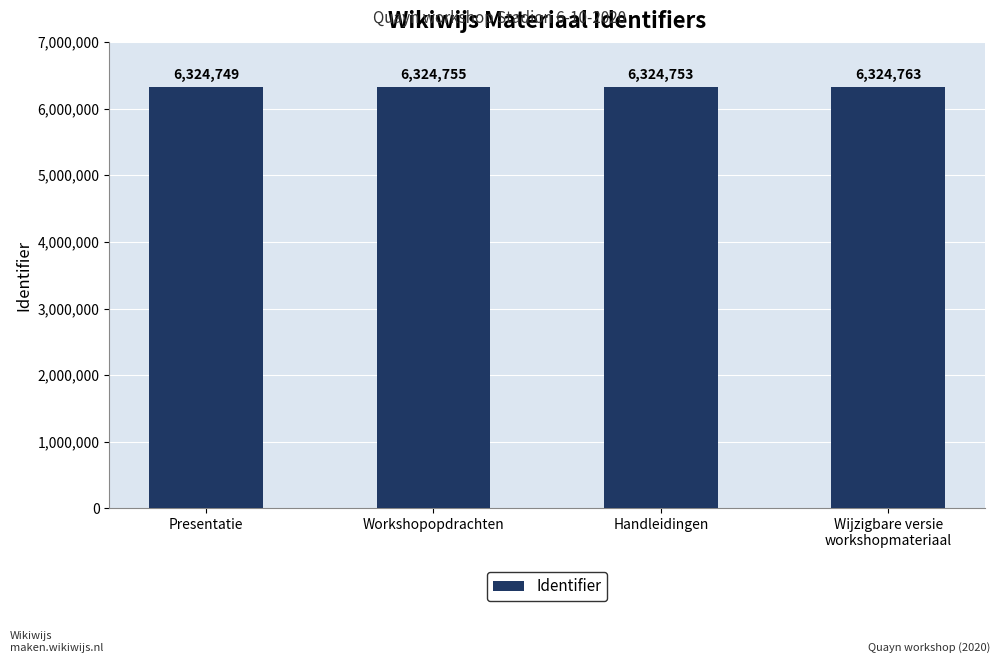

Is it true that the value at Presentatie is 6324749?

True